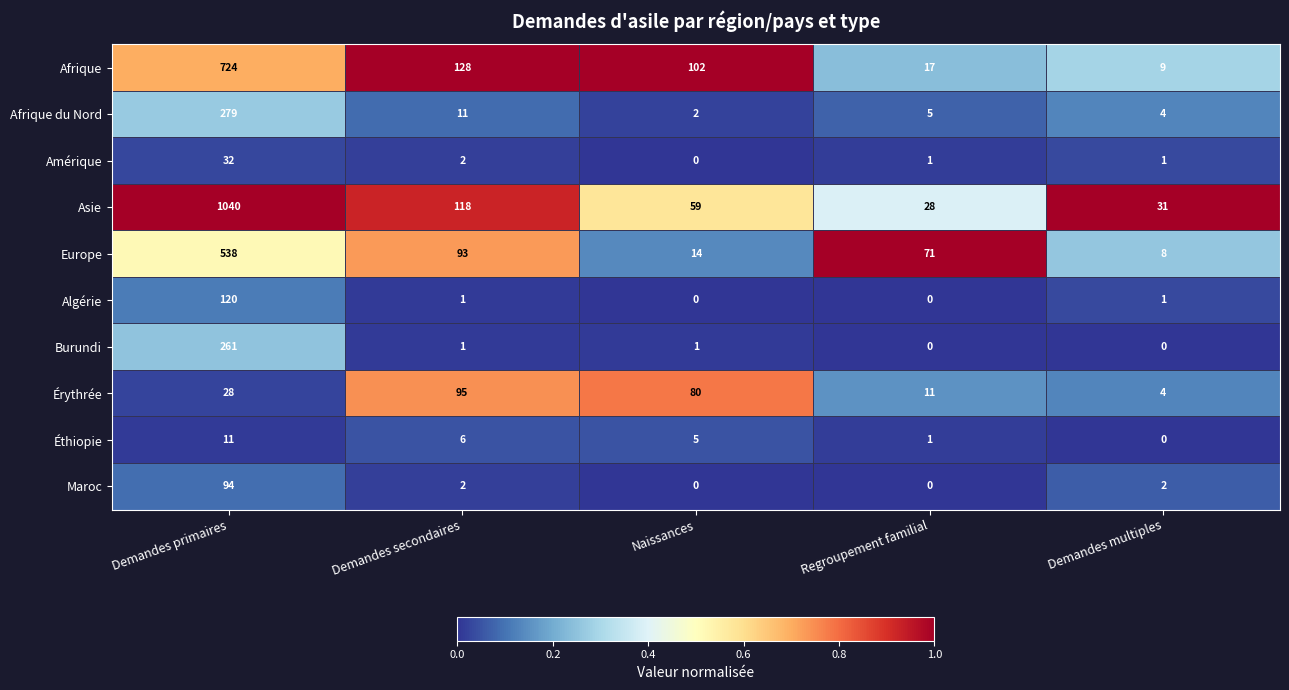

Rank the categories by Afrique value from lowest to highest.

Demandes multiples, Regroupement familial, Naissances, Demandes secondaires, Demandes primaires